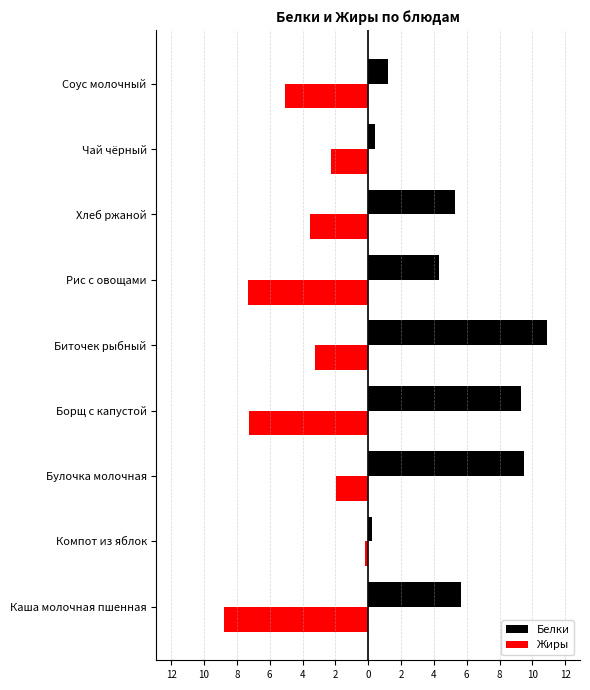

What are all the series names shown in the legend?

Белки, Жиры